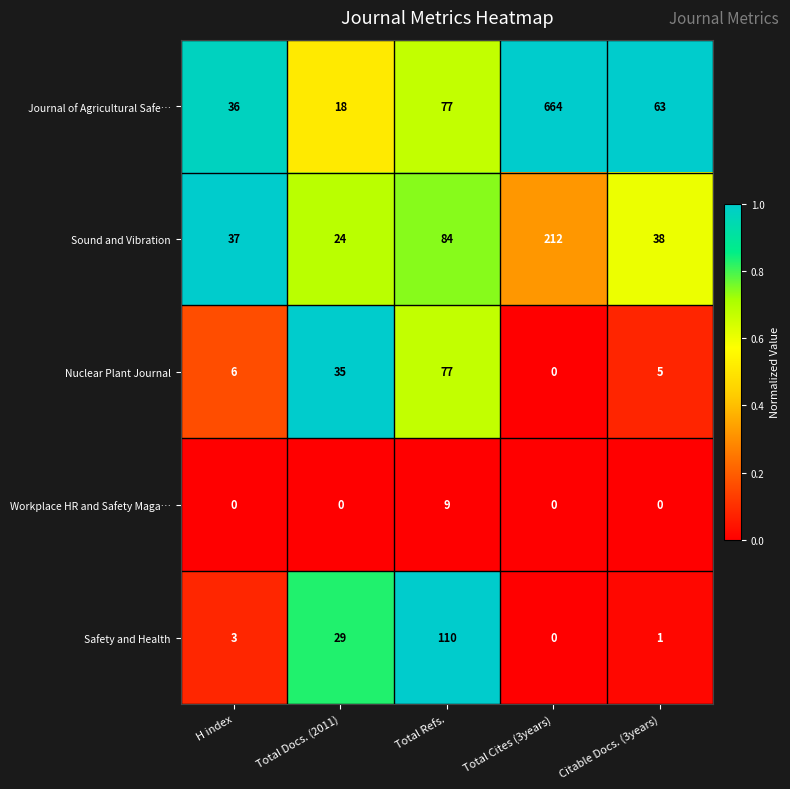

What is the total value across all series at Total Docs. (2011)?

106